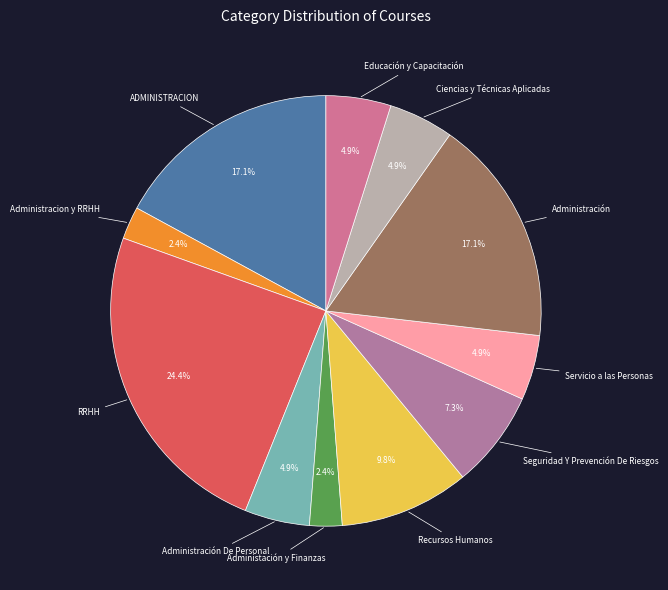

Which category has the biggest portion of the pie?

RRHH